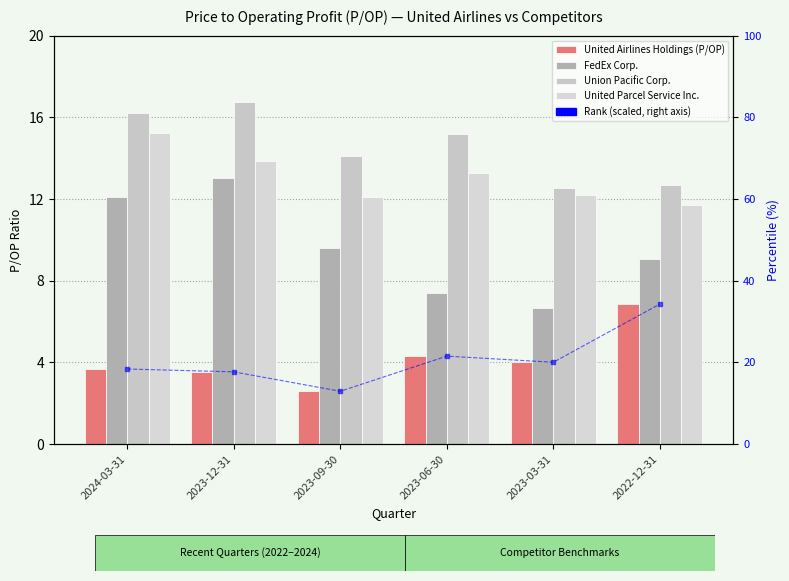

What is the label of the 4th bar from the right?

2023-09-30